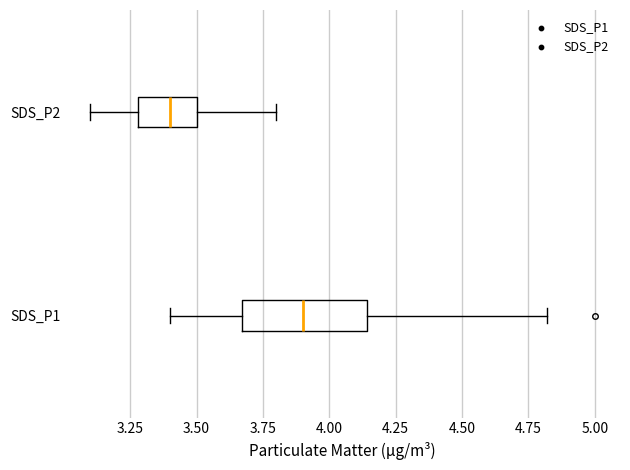

Reading bottom to top, transcribe this box plot: for each box, give where its median line is, the range the box spans, and where its two whiskers end, as read against the x-axis. The values are not printed on the chart, so give them approximately, as read against the axis.

SDS_P1: median 3.90, box 3.65 to 4.15, whiskers 3.40 to 4.80
SDS_P2: median 3.40, box 3.30 to 3.50, whiskers 3.10 to 3.80